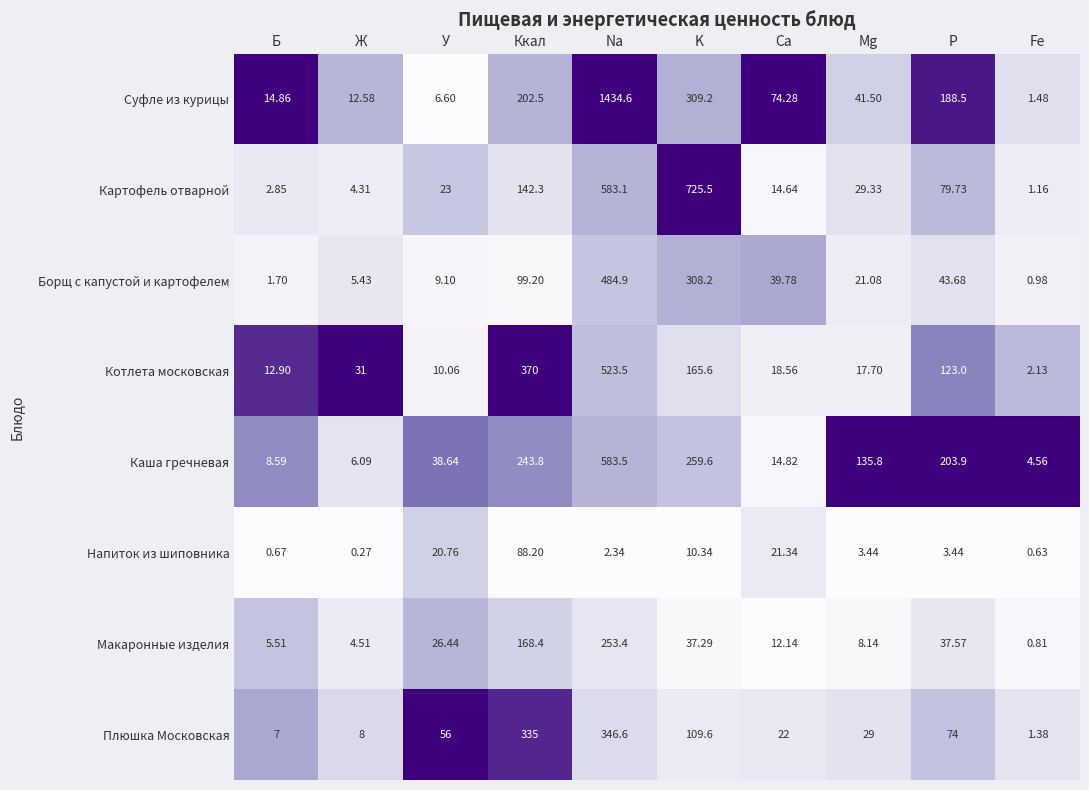

At which category is the sum across all series the highest?

Na